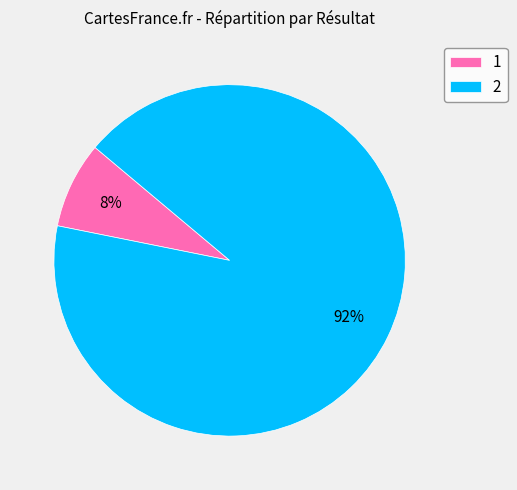

The 1 slice represents 18% of the pie. True or false?

False